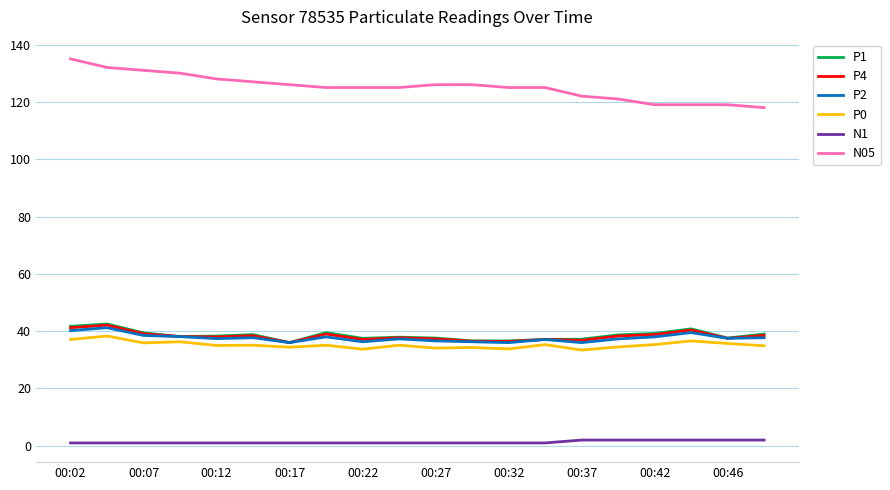

How many distinct data groups are displayed?

6